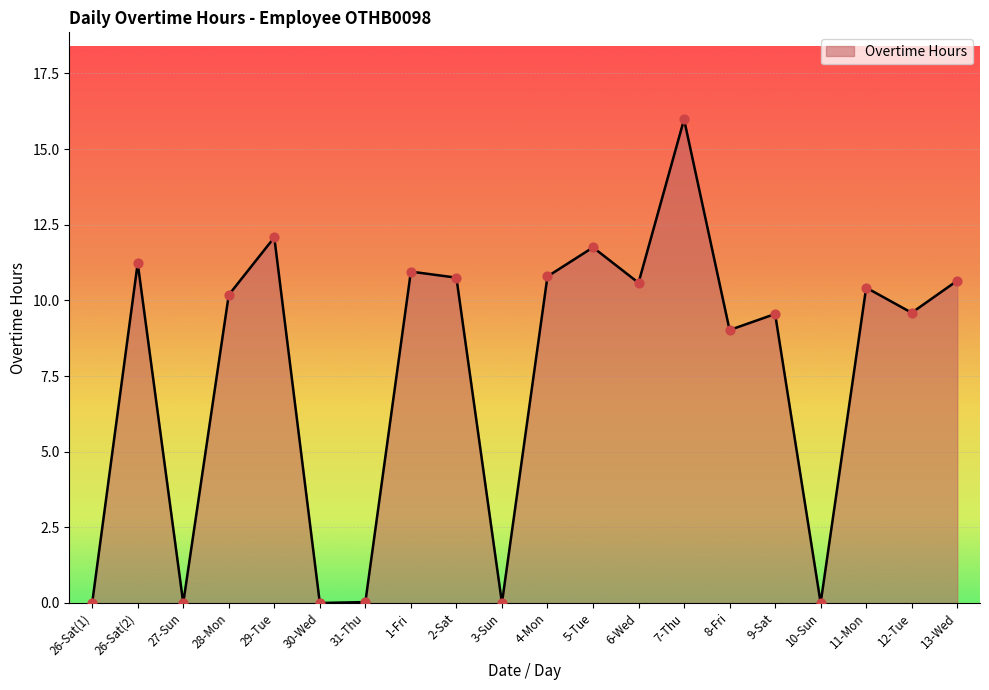

Which has a higher value, 26-Sat(1) or 5-Tue?

5-Tue